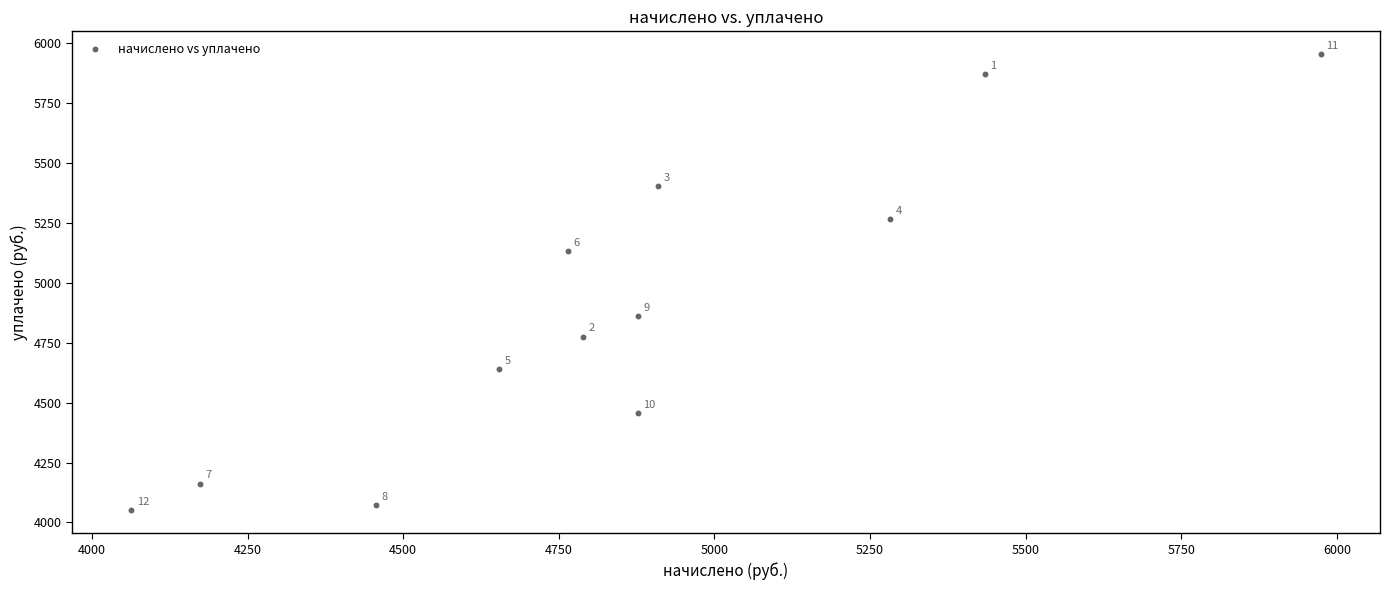

What Y value in the scatter plot is closest to 5002?

5131.6